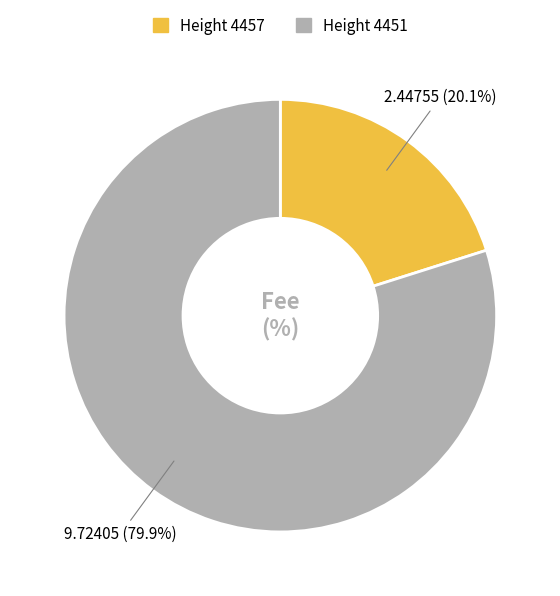

Rank the categories by value from highest to lowest.

Height 4451, Height 4457